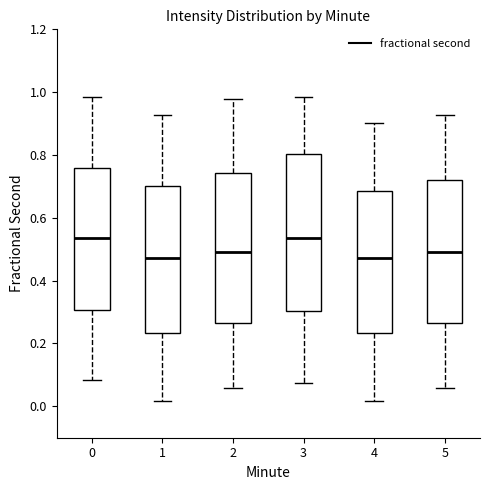

Reading left to right, transcribe this box plot: for each box, give where its median line is, the range the box spans, and where its two whiskers end, as read against the y-axis. The values are not printed on the chart, so give them approximately, as read against the axis.

0: median 0.54, box 0.30 to 0.76, whiskers 0.08 to 0.98
1: median 0.48, box 0.24 to 0.70, whiskers 0.02 to 0.92
2: median 0.50, box 0.26 to 0.74, whiskers 0.06 to 0.98
3: median 0.54, box 0.30 to 0.80, whiskers 0.08 to 0.98
4: median 0.48, box 0.24 to 0.68, whiskers 0.02 to 0.90
5: median 0.50, box 0.26 to 0.72, whiskers 0.06 to 0.92